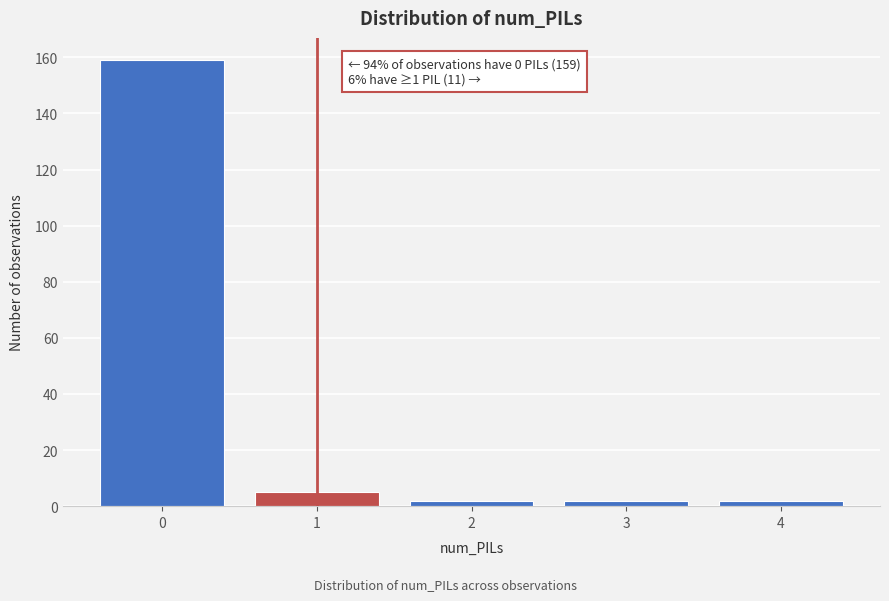

Reading left to right, what are all the values shown in this chart?

159	5	2	2	2